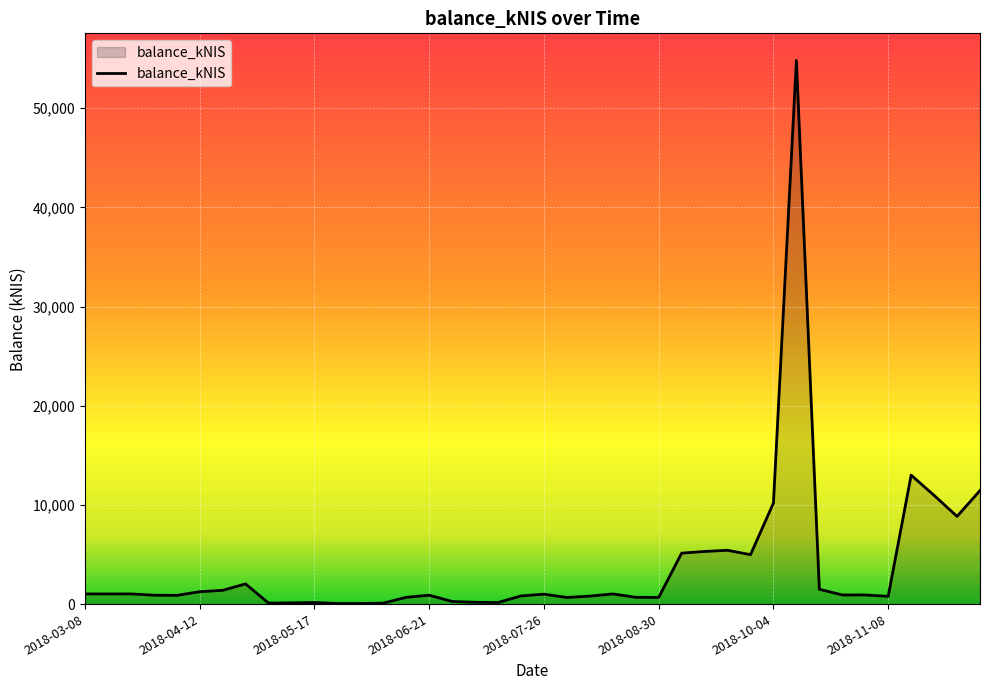

How many lines are shown in the chart?

1